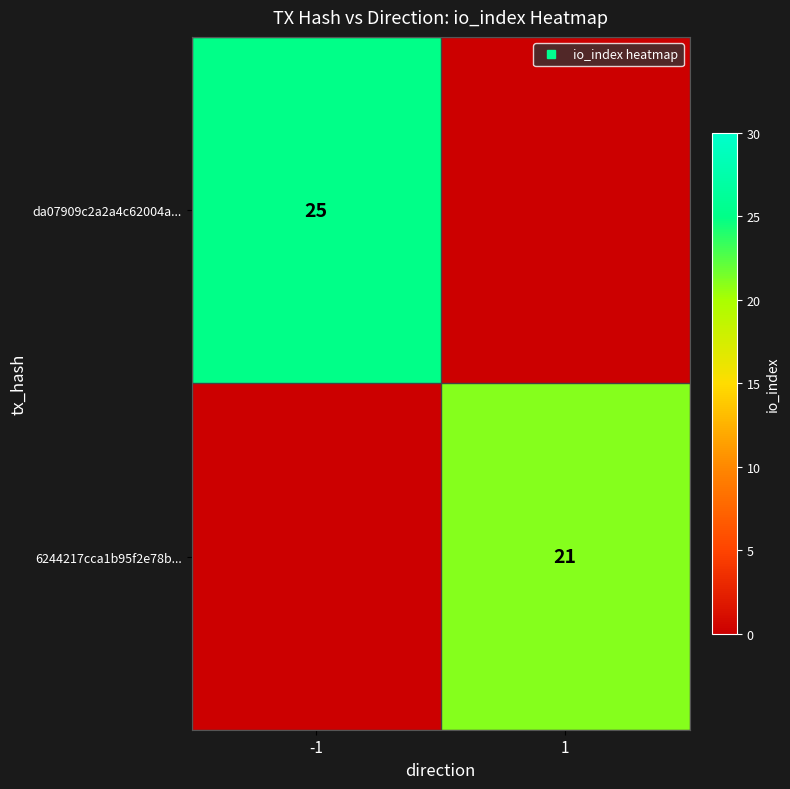

What is the maximum value shown in the chart?

25